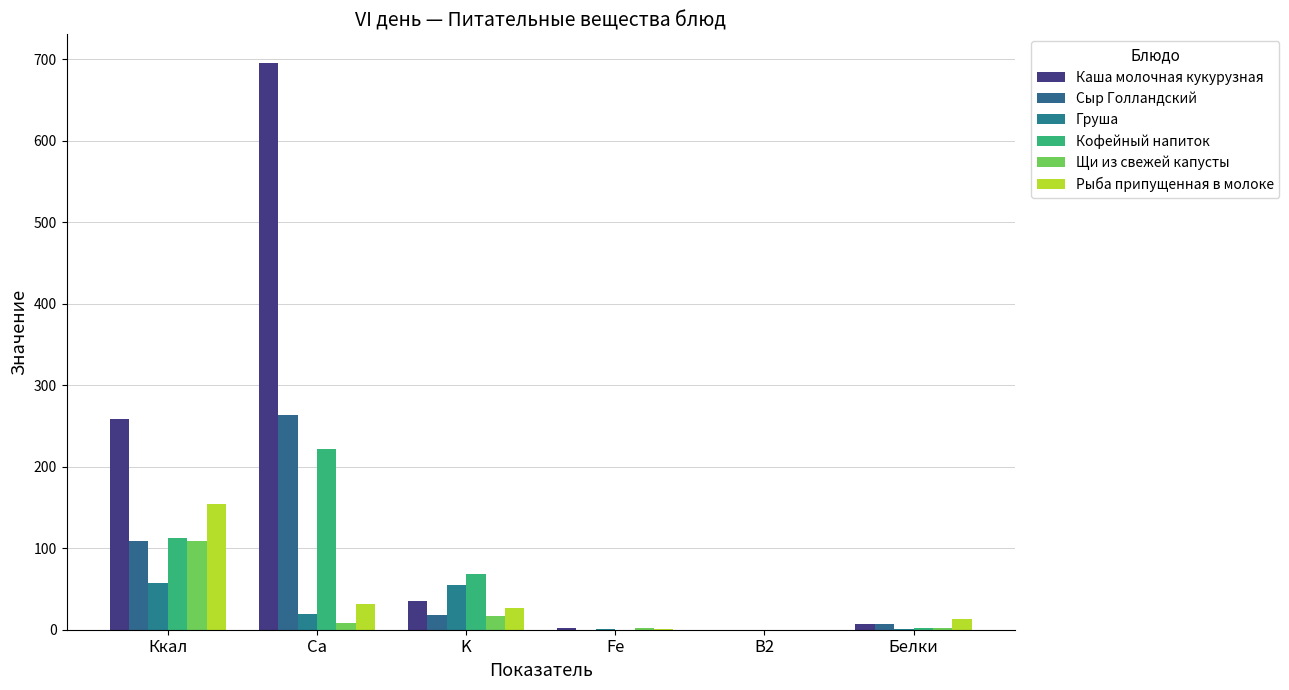

How many groups of bars are there?

6